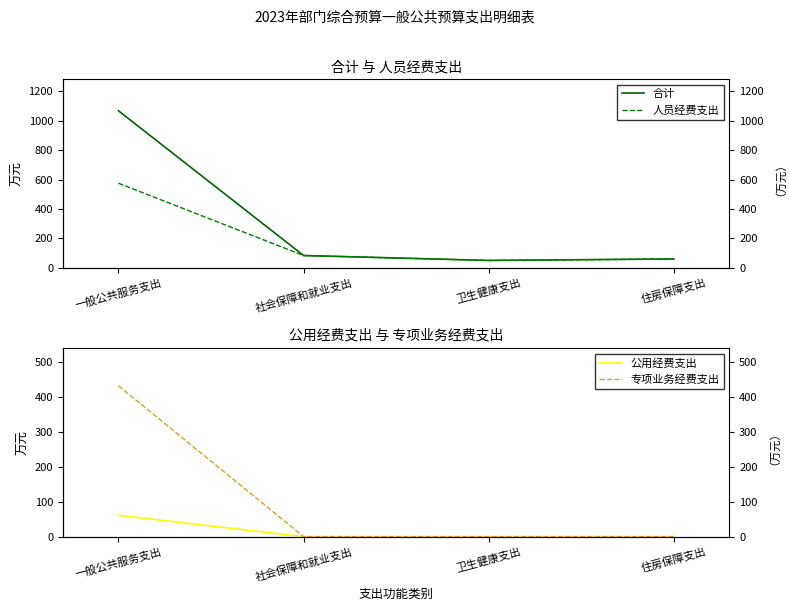

Rank the series at 卫生健康支出 from highest to lowest value.

合计, 人员经费支出, 公用经费支出, 专项业务经费支出